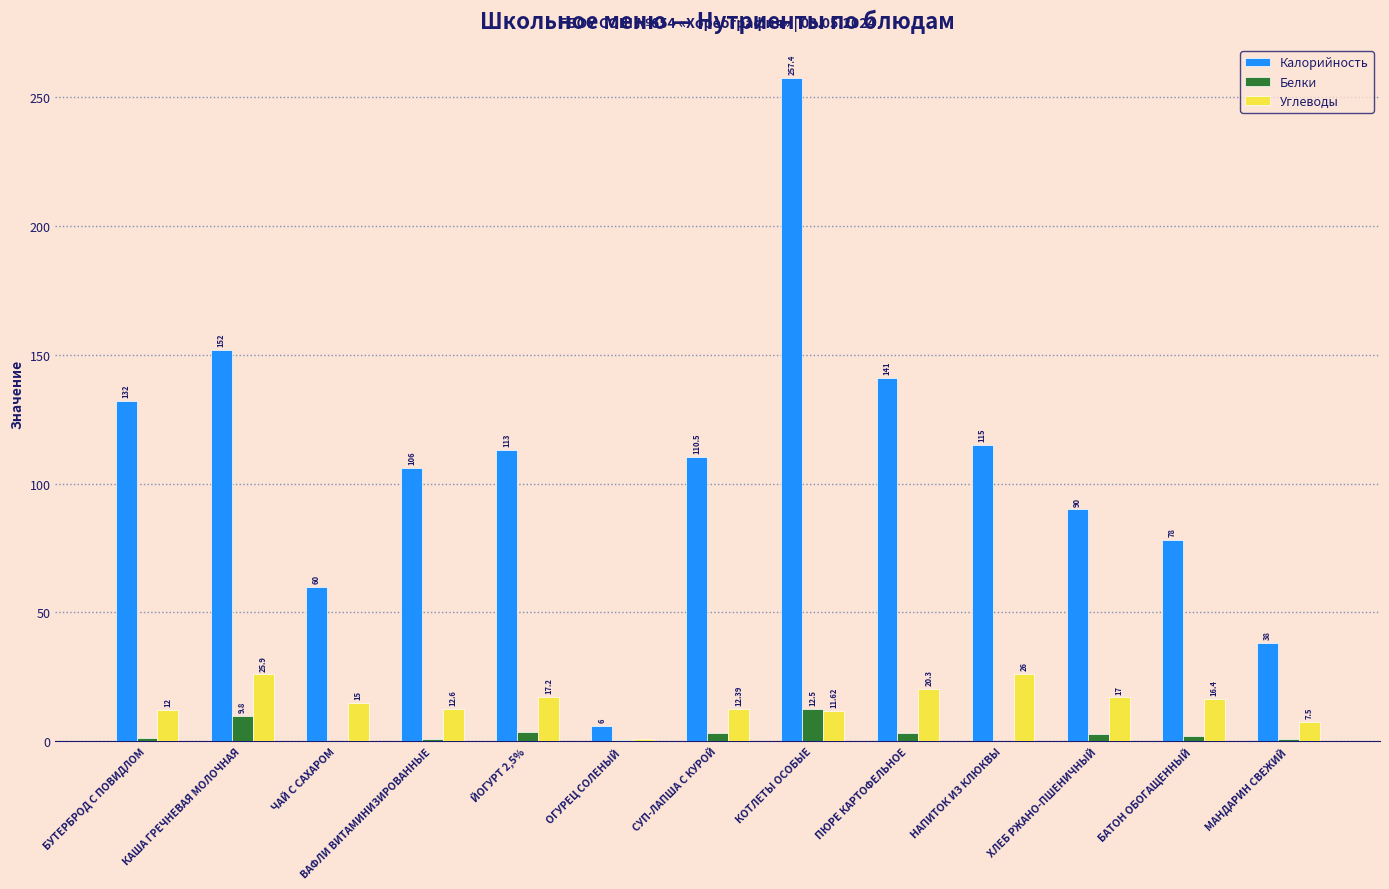

Does the chart contain stacked bars?

No